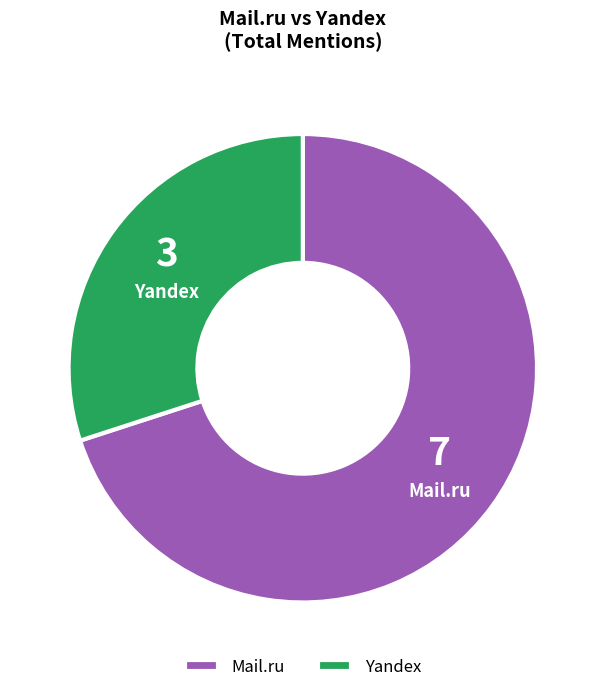

Is Mail.ru the majority of the pie?

Yes